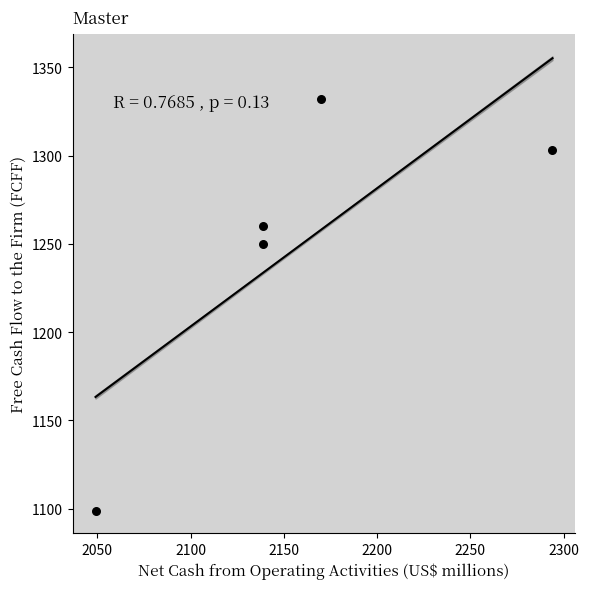

What Y value in the scatter plot is closest to 1215?

1250